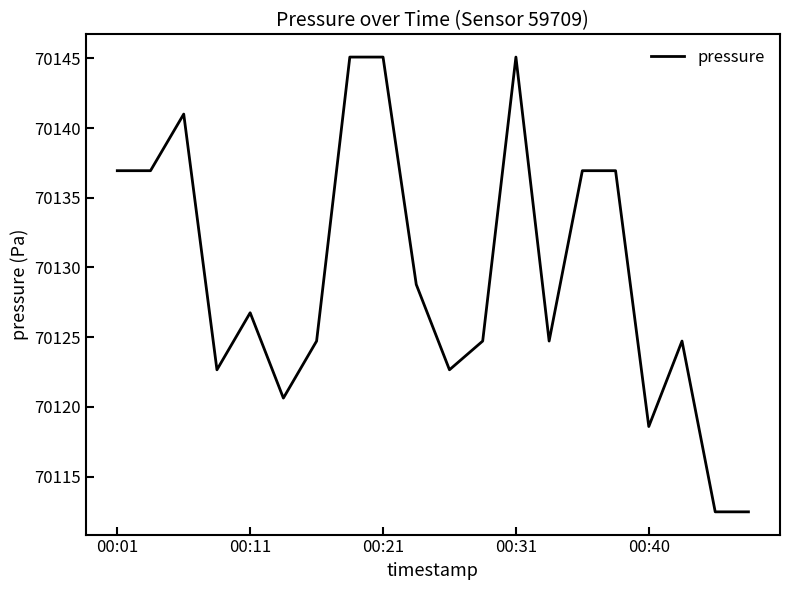

What is the greatest value displayed?

70145.1